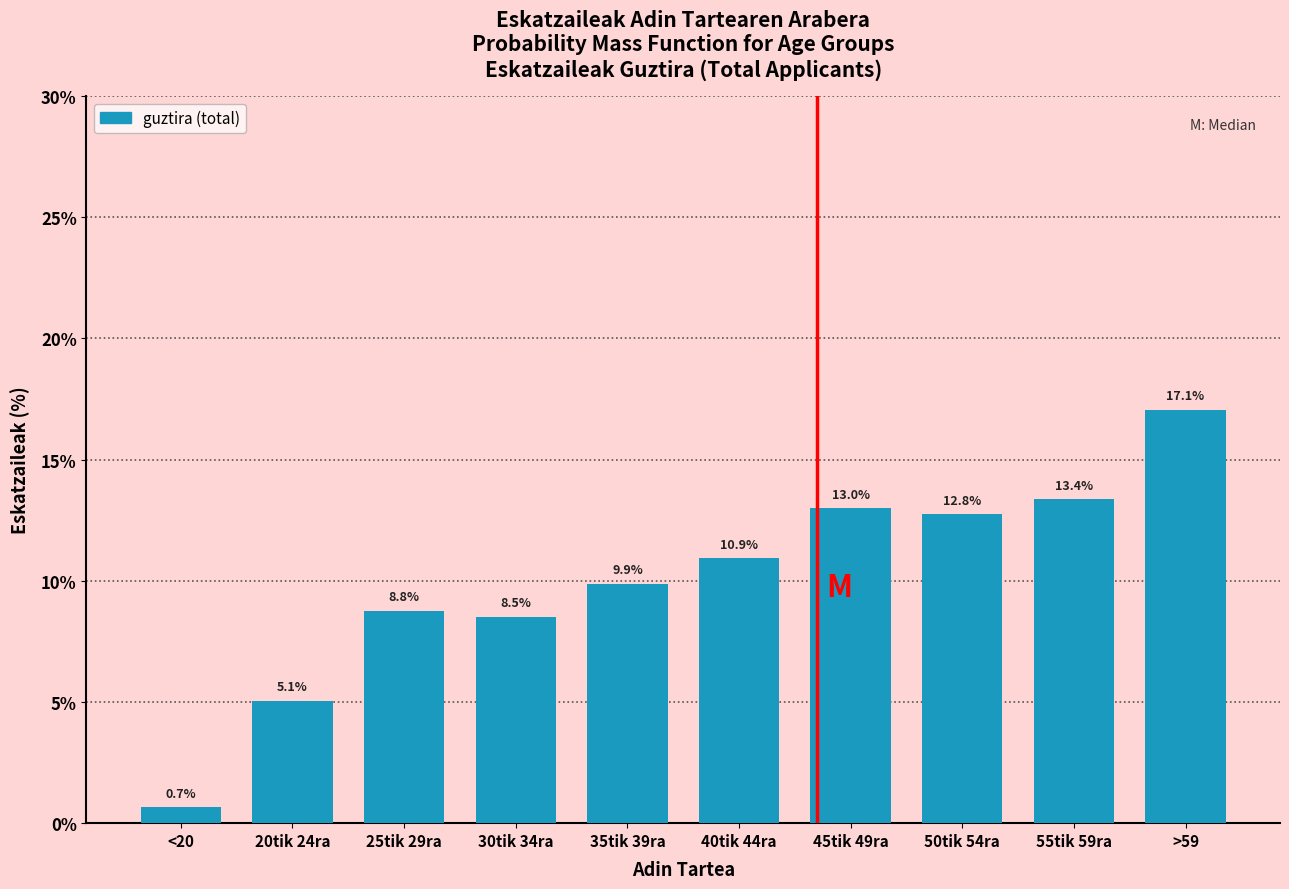

Reading left to right, what are all the values shown in this chart?

0.7	5.1	8.8	8.5	9.9	10.9	13.0	12.8	13.4	17.1